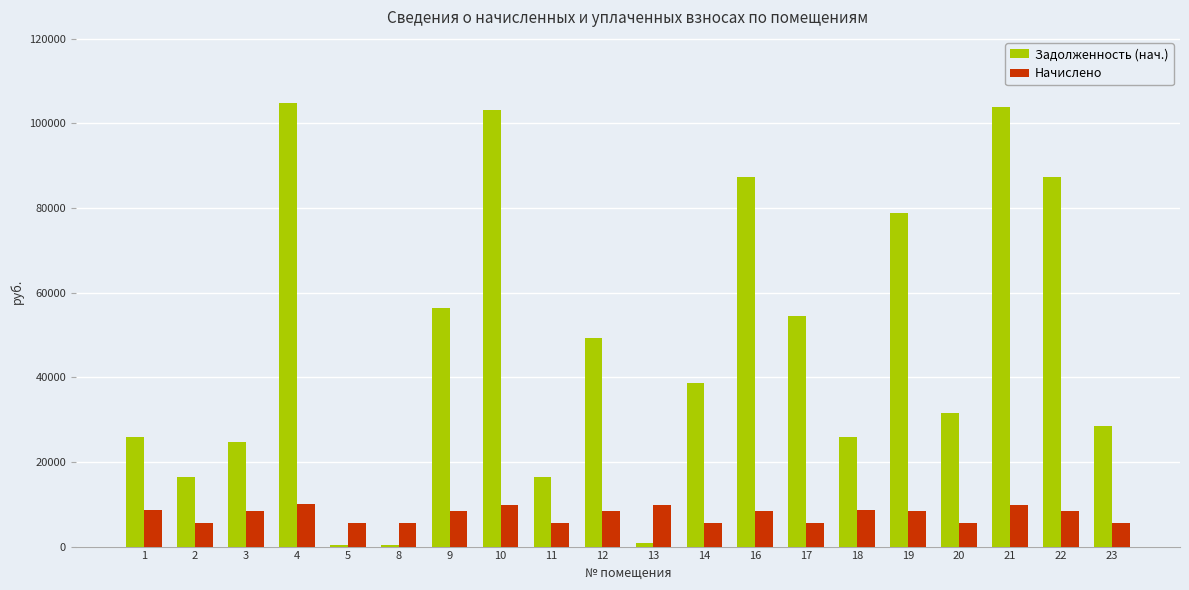

Read the Задолженность (нач.) value at 4.

104747.8